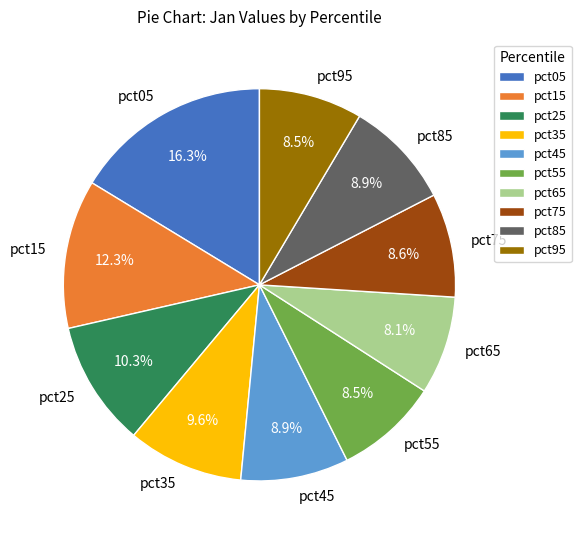

Between pct85 and pct35, which is larger?

pct35